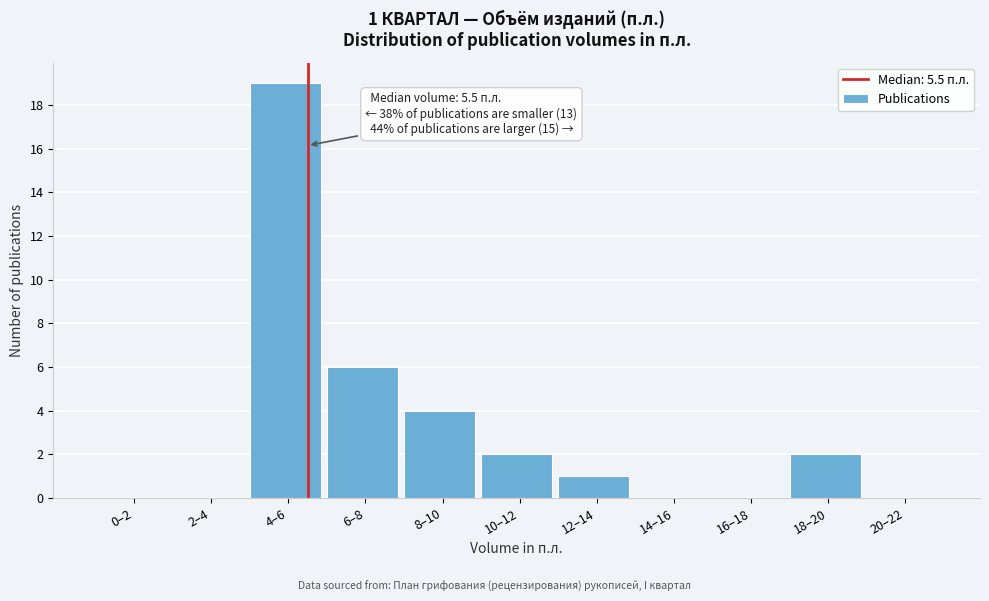

Reading left to right, transcribe all the data shown in this chart.

0–2=0	2–4=0	4–6=19	6–8=6	8–10=4	10–12=2	12–14=1	14–16=0	16–18=0	18–20=2	20–22=0